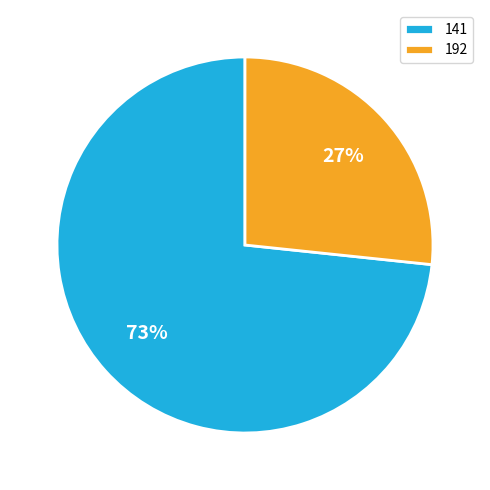

How many slices are in this pie chart?

2